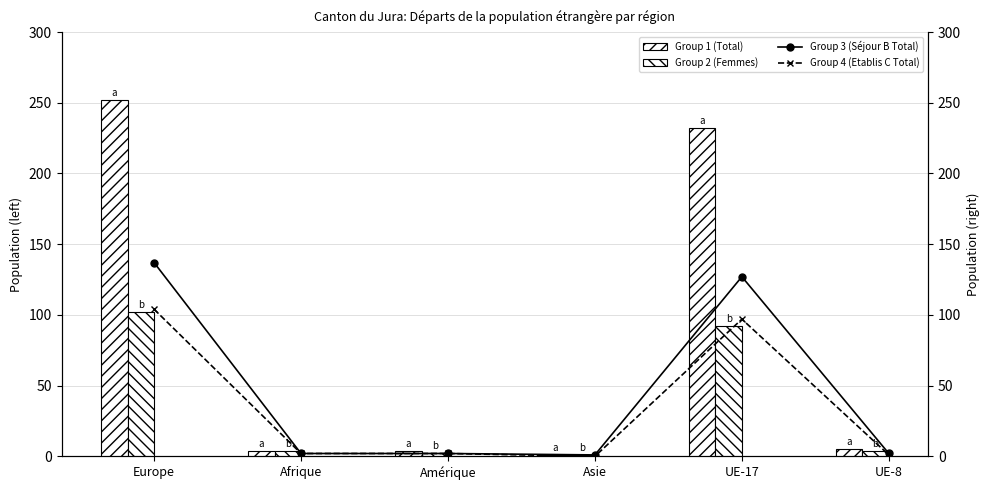

At which label does Group 1 (Total) reach its peak?

Europe